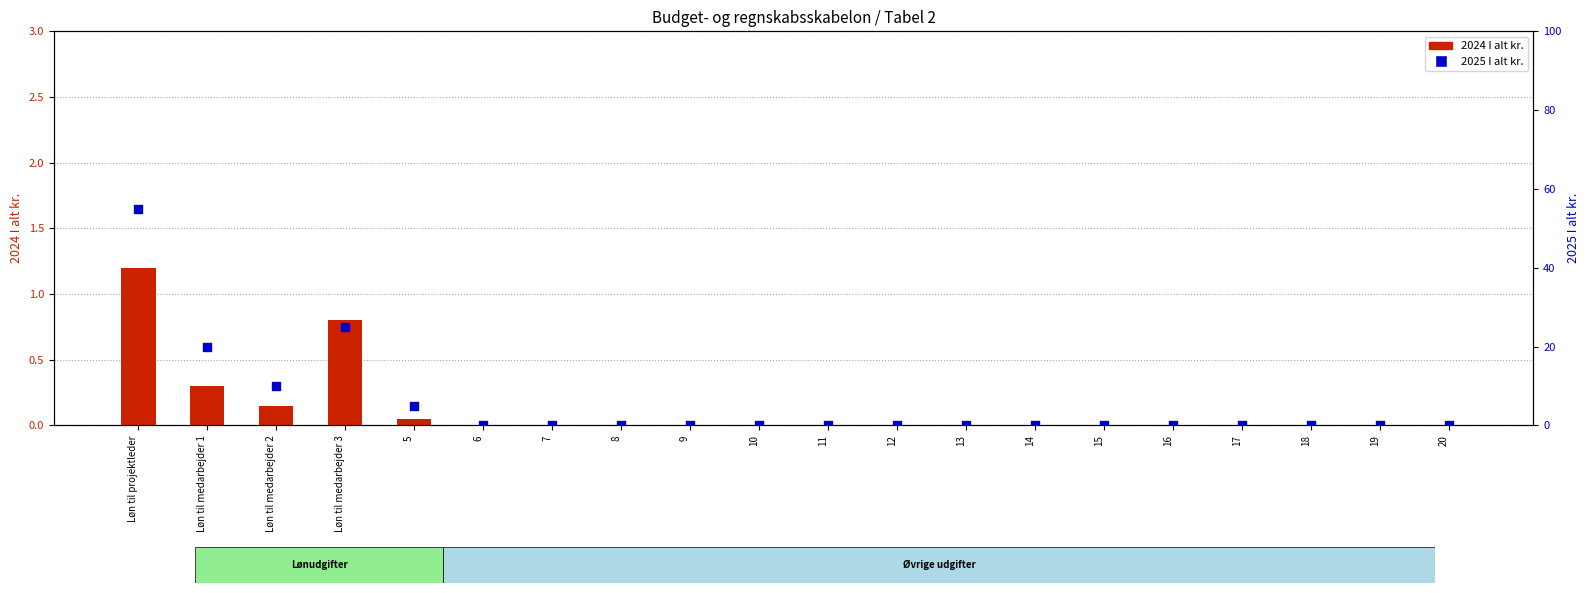

Which series has the largest total across all categories?

2025 I alt kr.